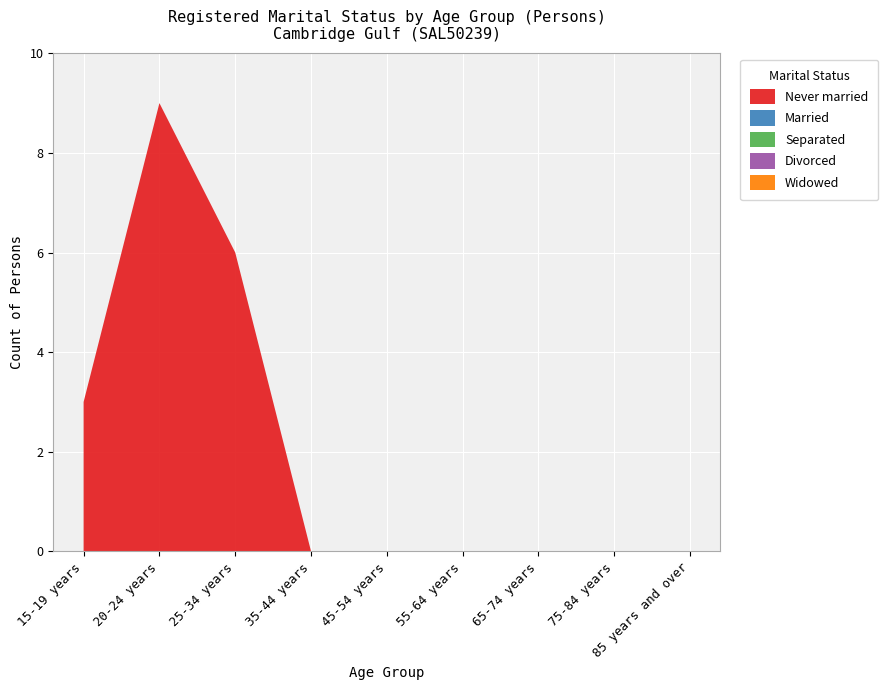

List the series in order of their peak value, lowest first.

Married, Separated, Divorced, Widowed, Never married